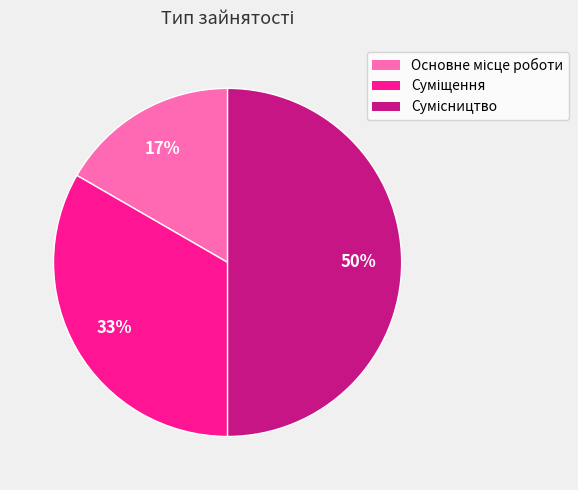

To the nearest percent, what is the average slice percentage?

33%